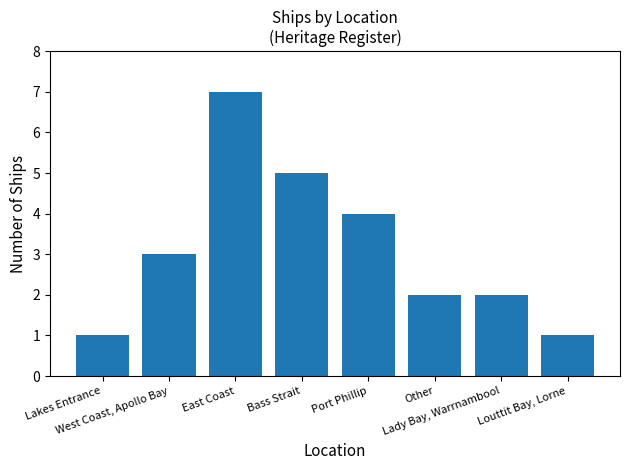

What is the greatest value displayed?

7